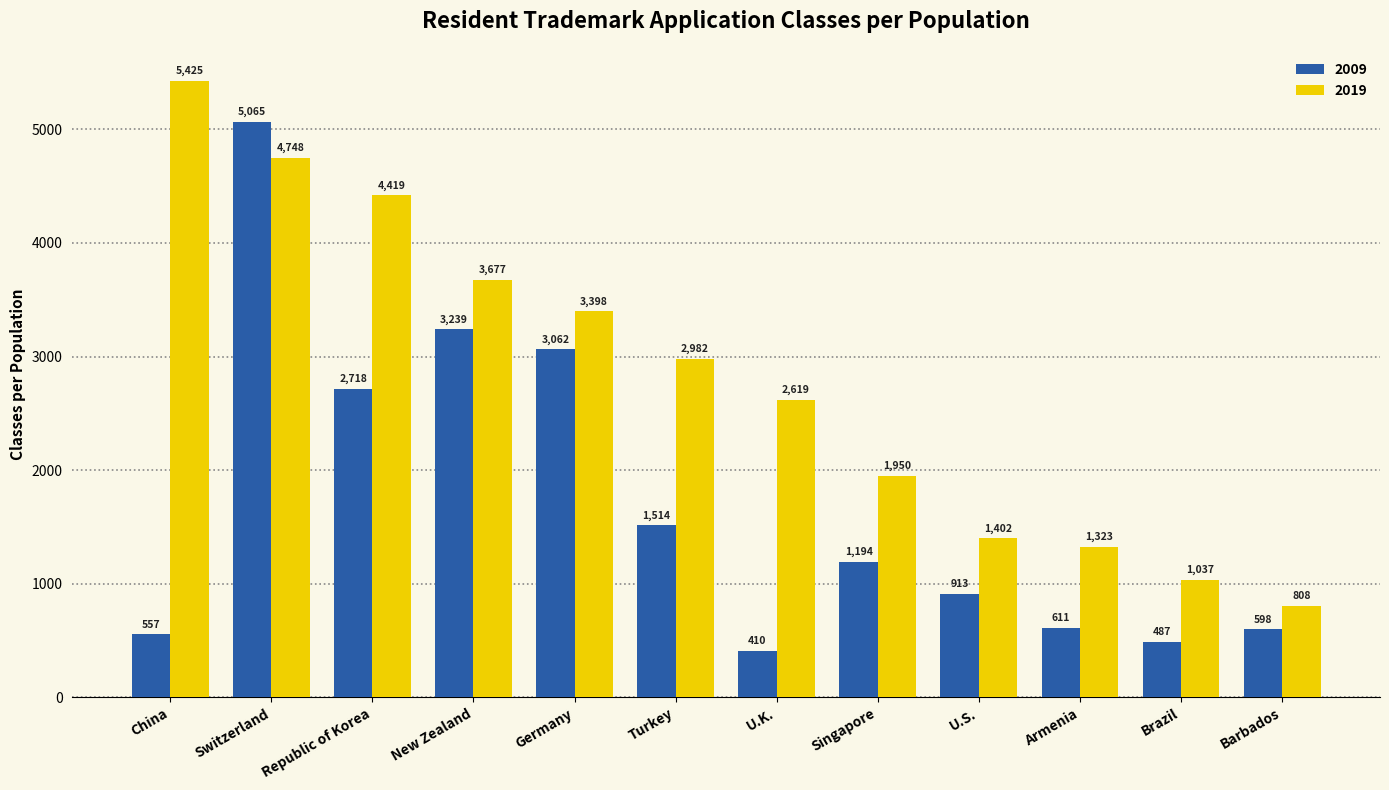

Which category has the highest value across all series?

China